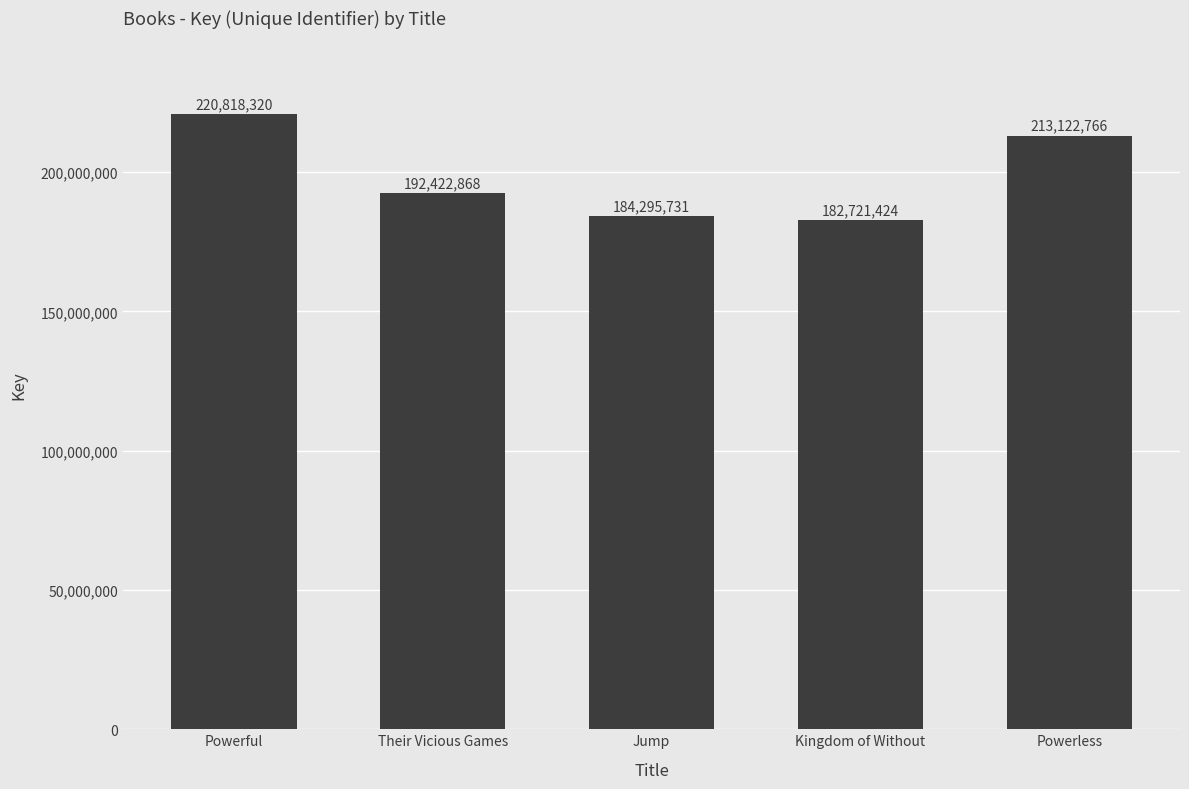

What is the difference between the maximum and minimum values?

38096896